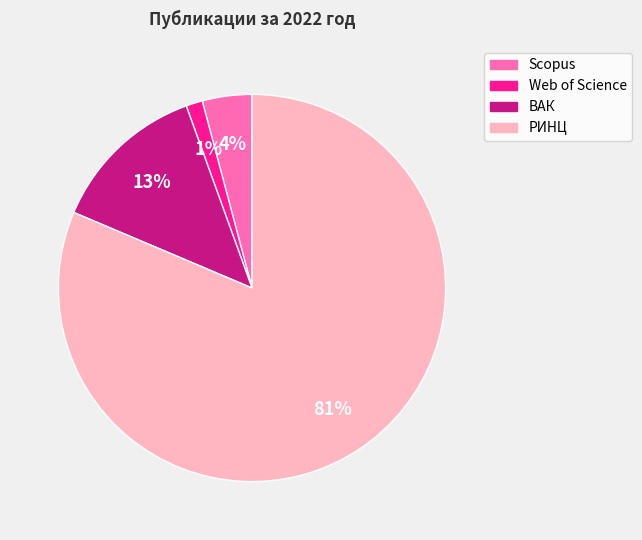

Count the number of slices in the pie.

4